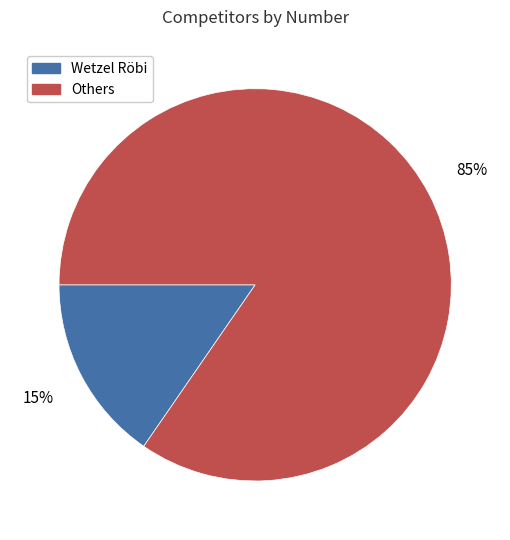

Does Others account for over 50% of the chart?

Yes